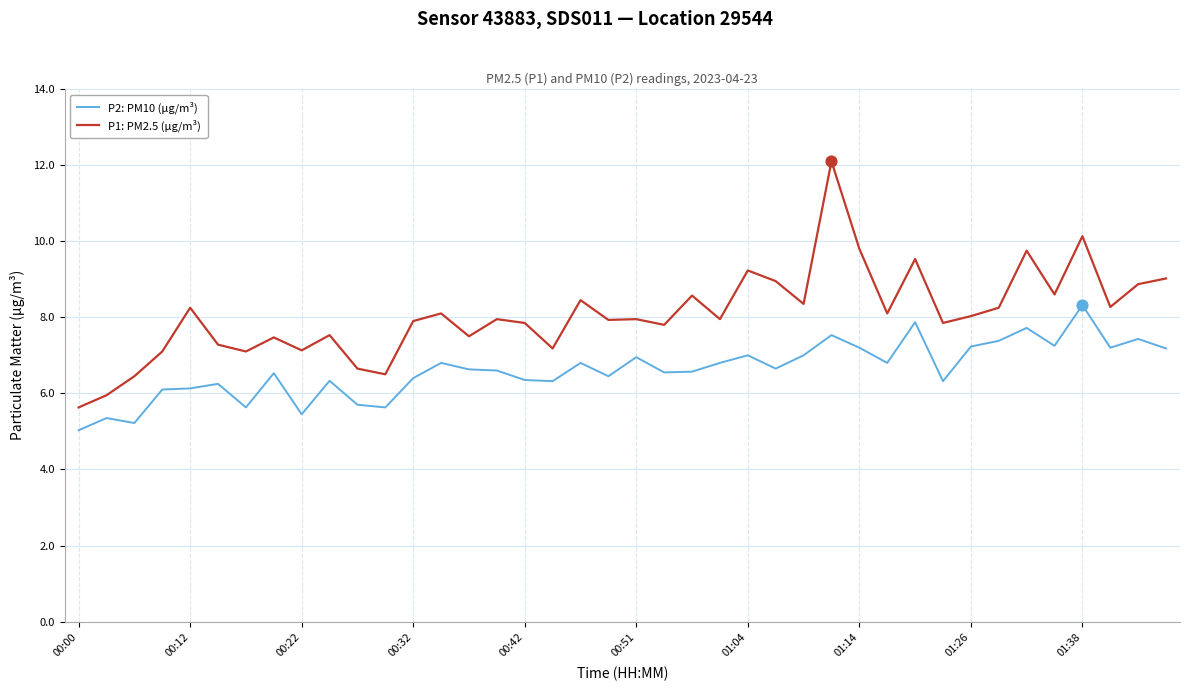

Which series has the largest total across all categories?

P1: PM2.5 (µg/m³)